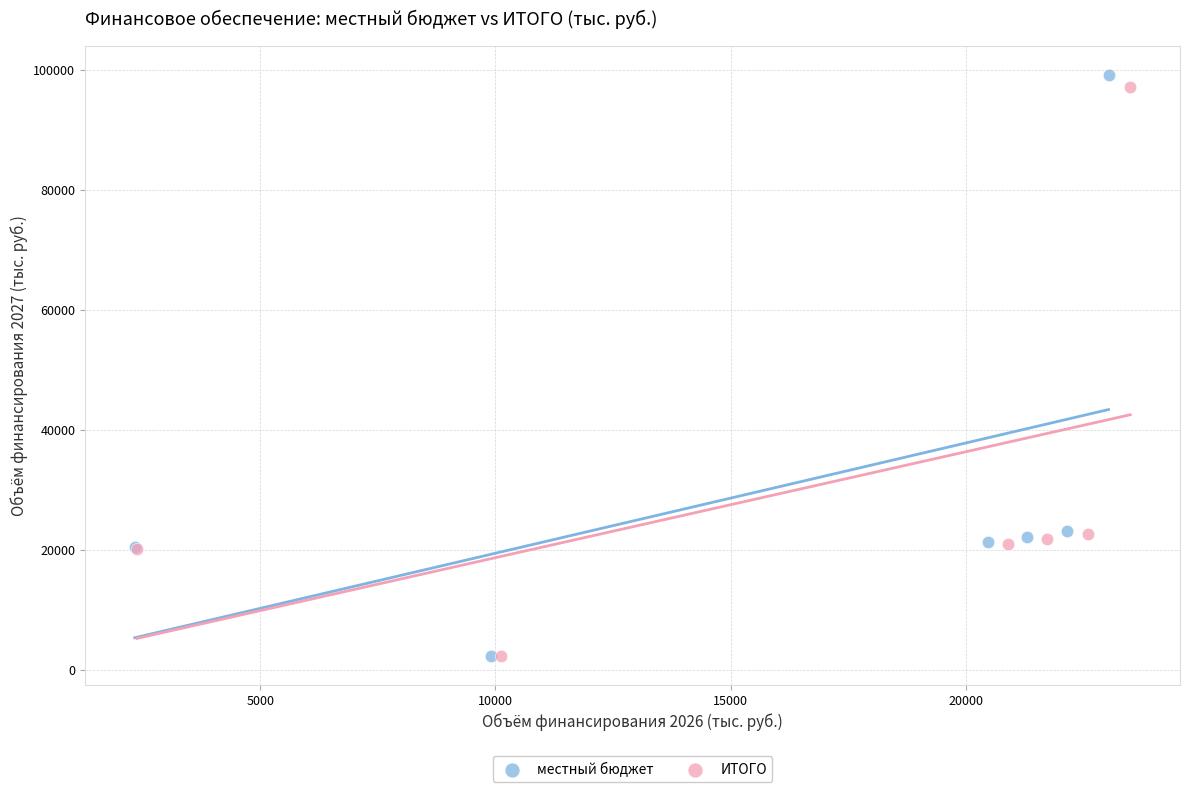

Which series has the largest Y range (max minus min)?

местный бюджет